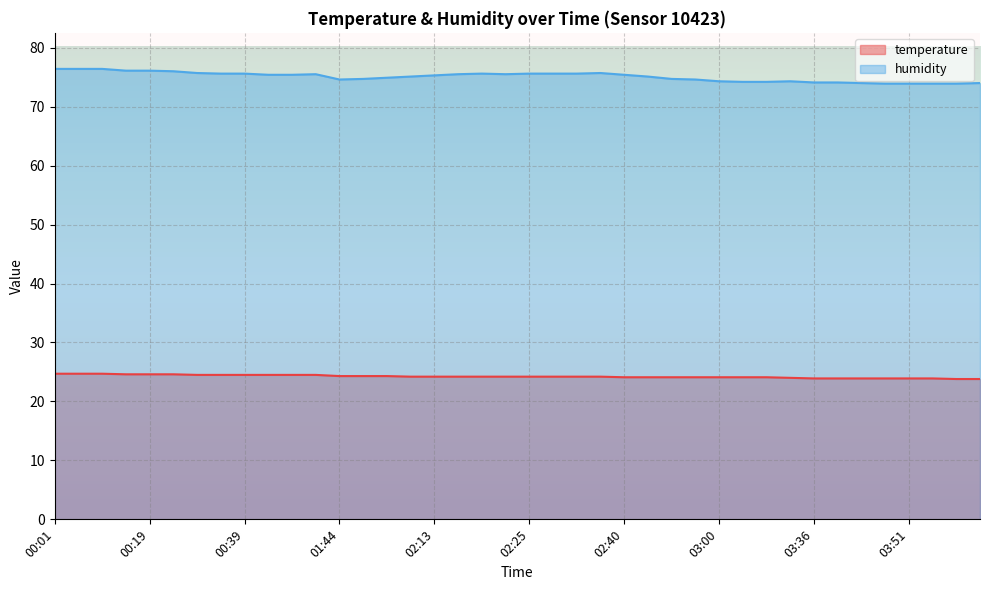

What is the greatest value displayed?

76.4